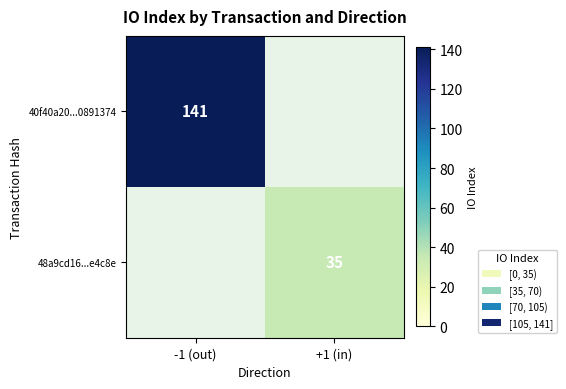

Is the value of 40f40a20...0891374 at -1 (out) greater than the value of 48a9cd16...e4c8e at +1 (in)?

Yes